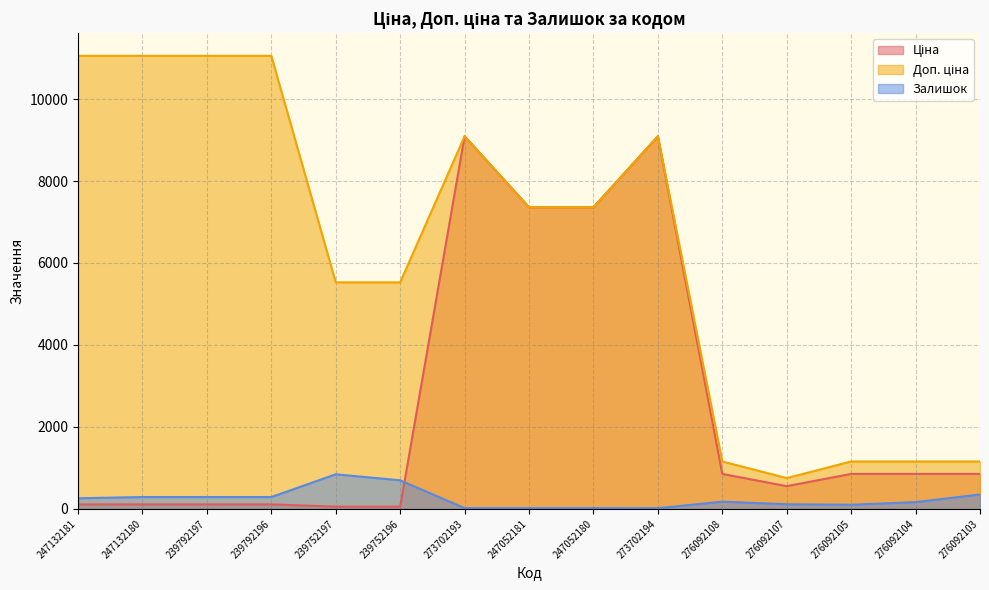

What is the label of the 3rd point from the right?

276092105